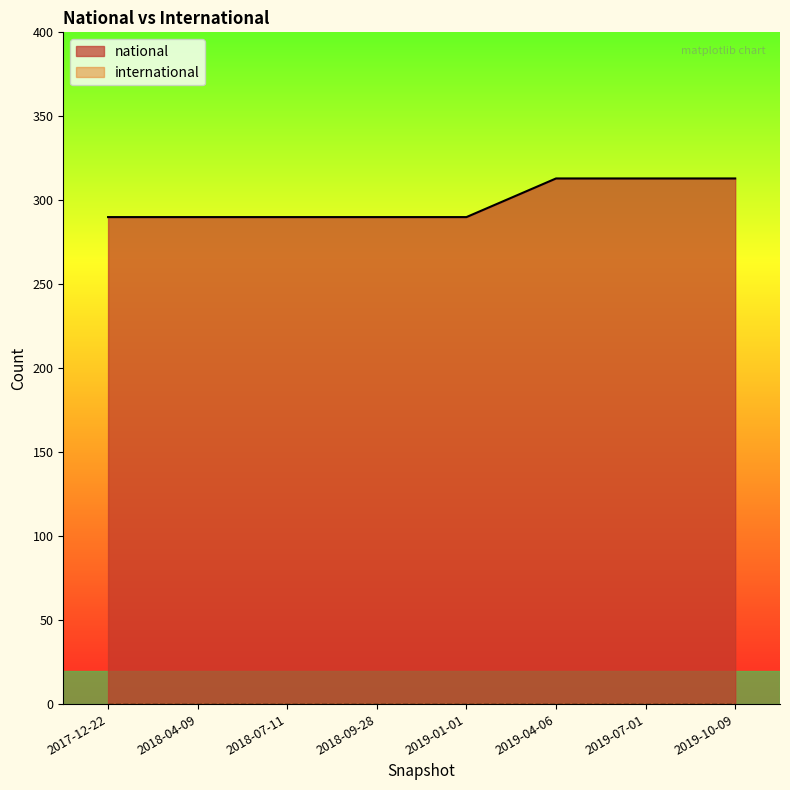

How many lines are shown in the chart?

2